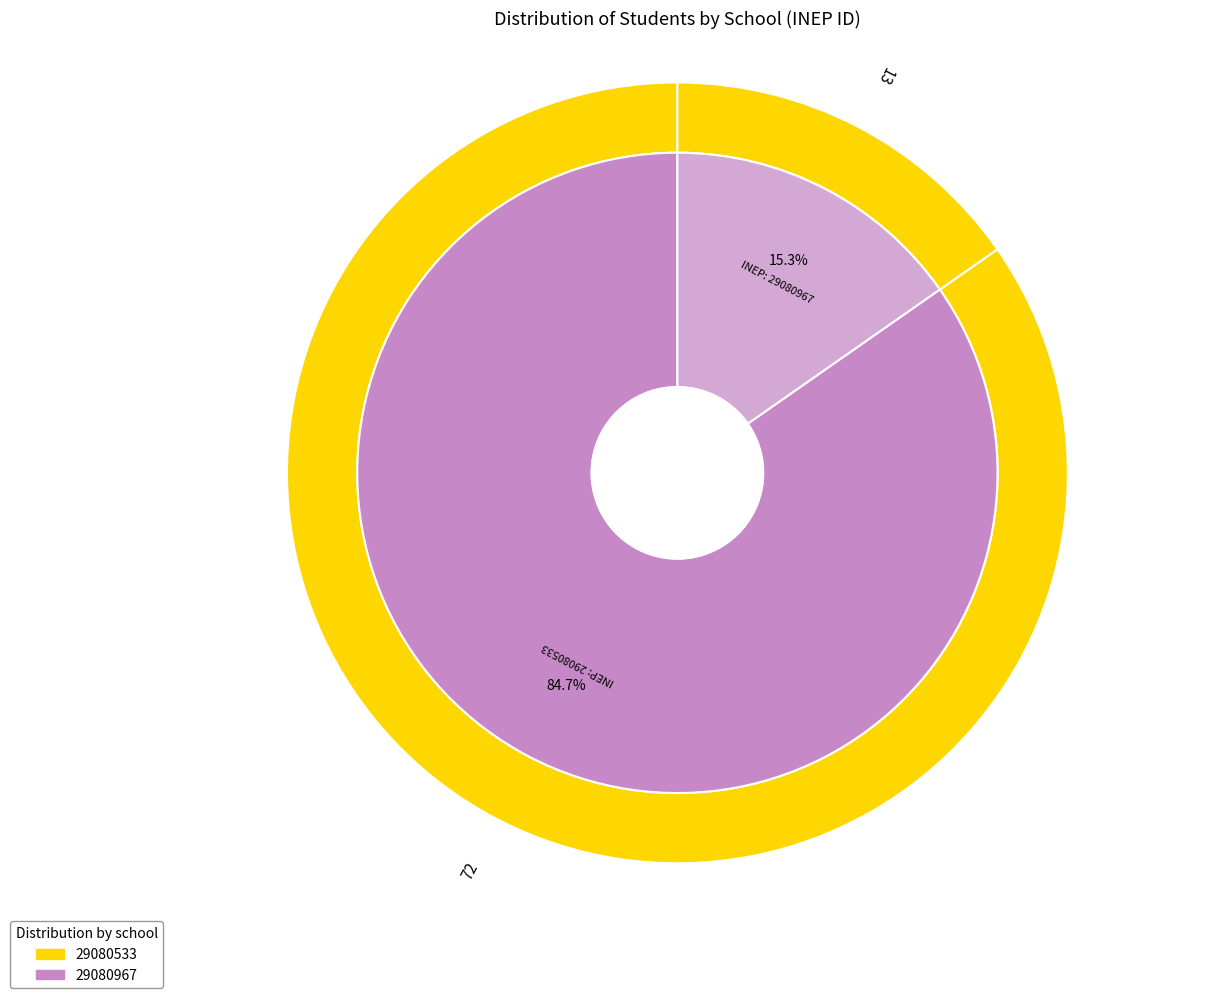

To the nearest percent, what is the difference between the 29080533 and 29080967 slice percentages?

69%